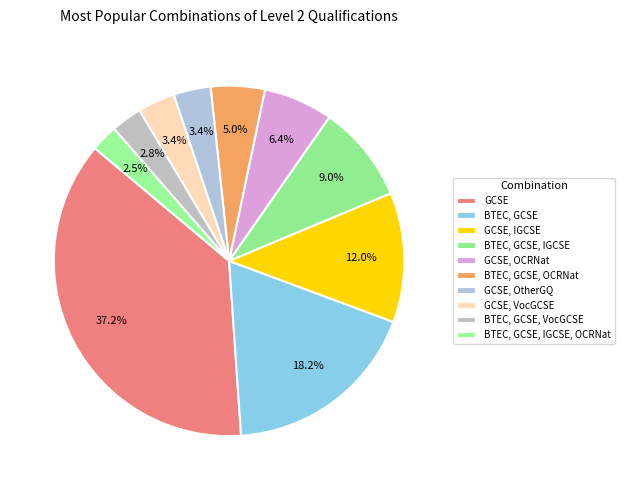

Which slice is the smallest?

BTEC, GCSE, IGCSE, OCRNat